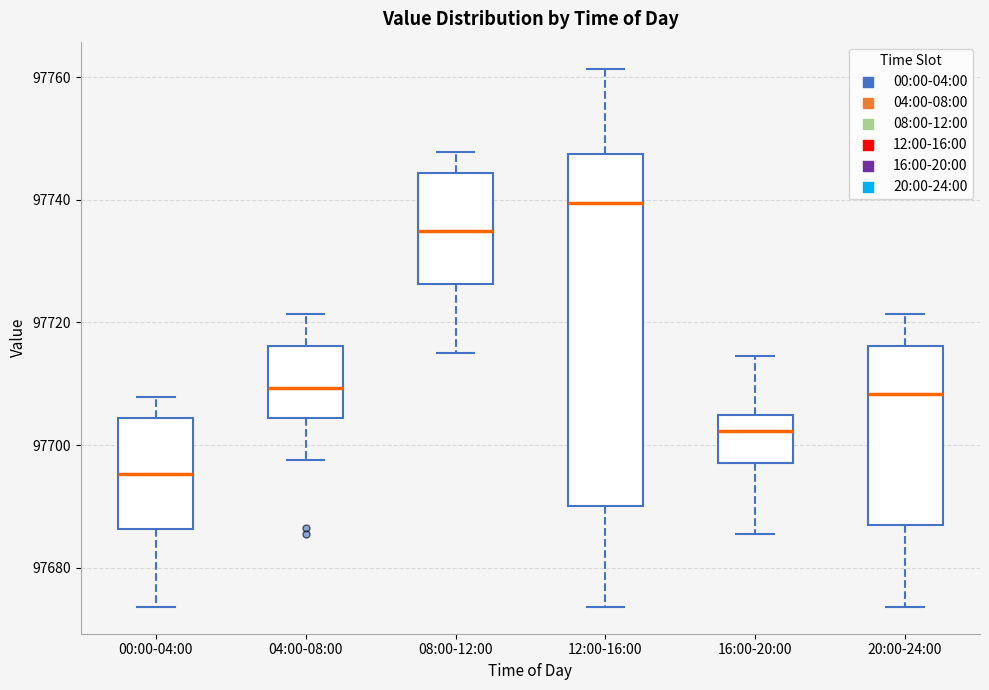

Where does the median line of the box for 00:00-04:00 sit on the y-axis? The values are not printed on the chart, so give them approximately, as read against the axis.

97696